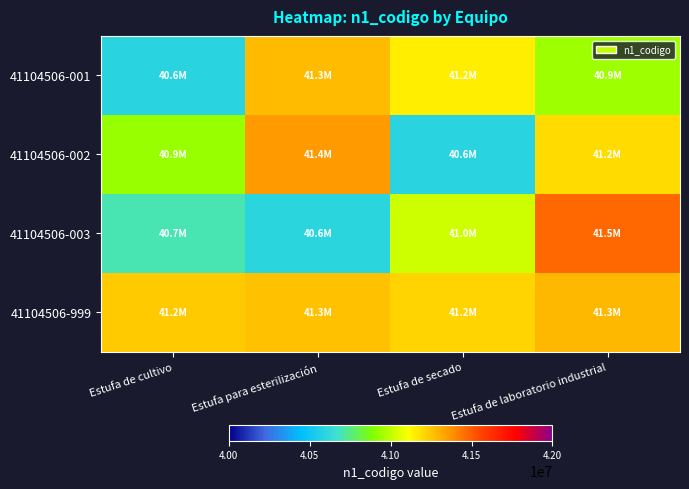

Reading left to right, list all the values displayed in this chart.

41104506-001: Estufa de cultivo=40589250	Estufa para esterilización=41273956	Estufa de secado=41154571	Estufa de laboratorio industrial=40938878
41104506-002: Estufa de cultivo=40933015	Estufa para esterilización=41358597	Estufa de secado=40585945	Estufa de laboratorio industrial=41197368
41104506-003: Estufa de cultivo=40701469	Estufa para esterilización=40594177	Estufa de secado=41026478	Estufa de laboratorio industrial=41475622
41104506-999: Estufa de cultivo=41235752	Estufa para esterilización=41261139	Estufa de secado=41217477	Estufa de laboratorio industrial=41286064